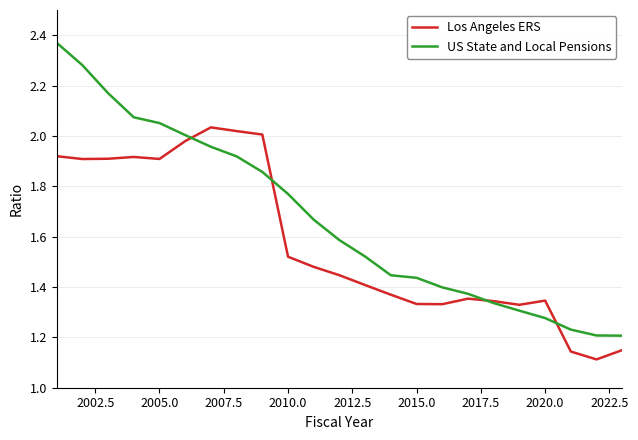

True or false: US State and Local Pensions has more than 1 interior local peaks.

False